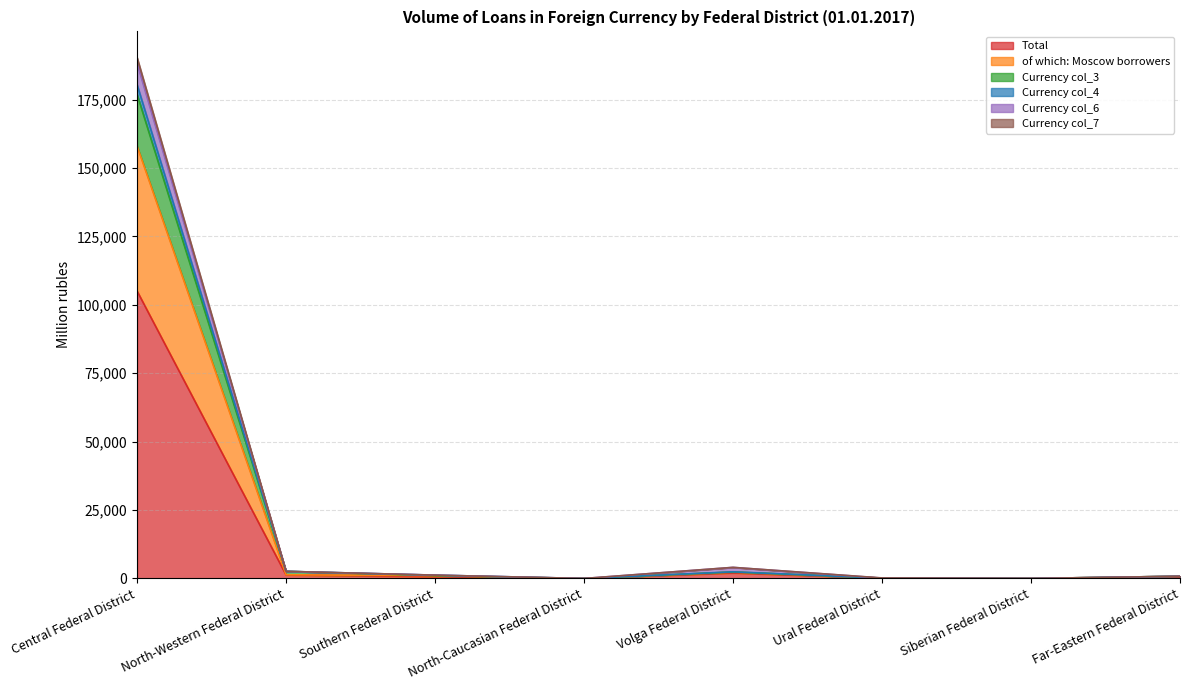

Does the chart display data point markers on the line(s)?

No